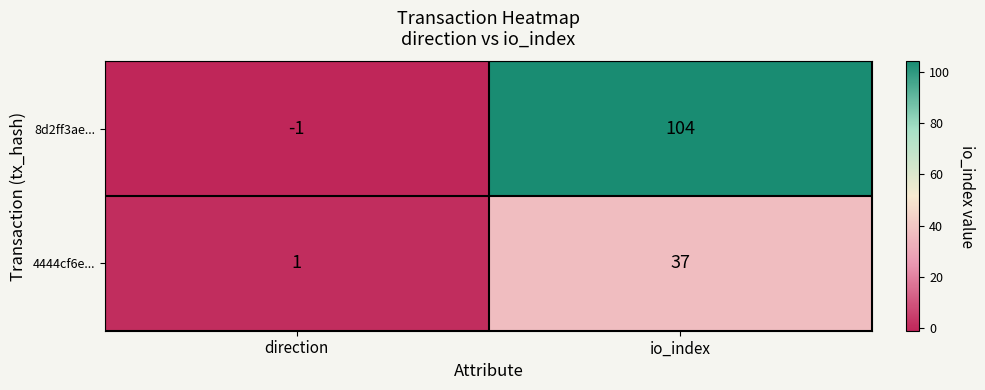

Reading right to left, what are all the values shown in this chart?

8d2ff3ae...: 104	-1
4444cf6e...: 37	1